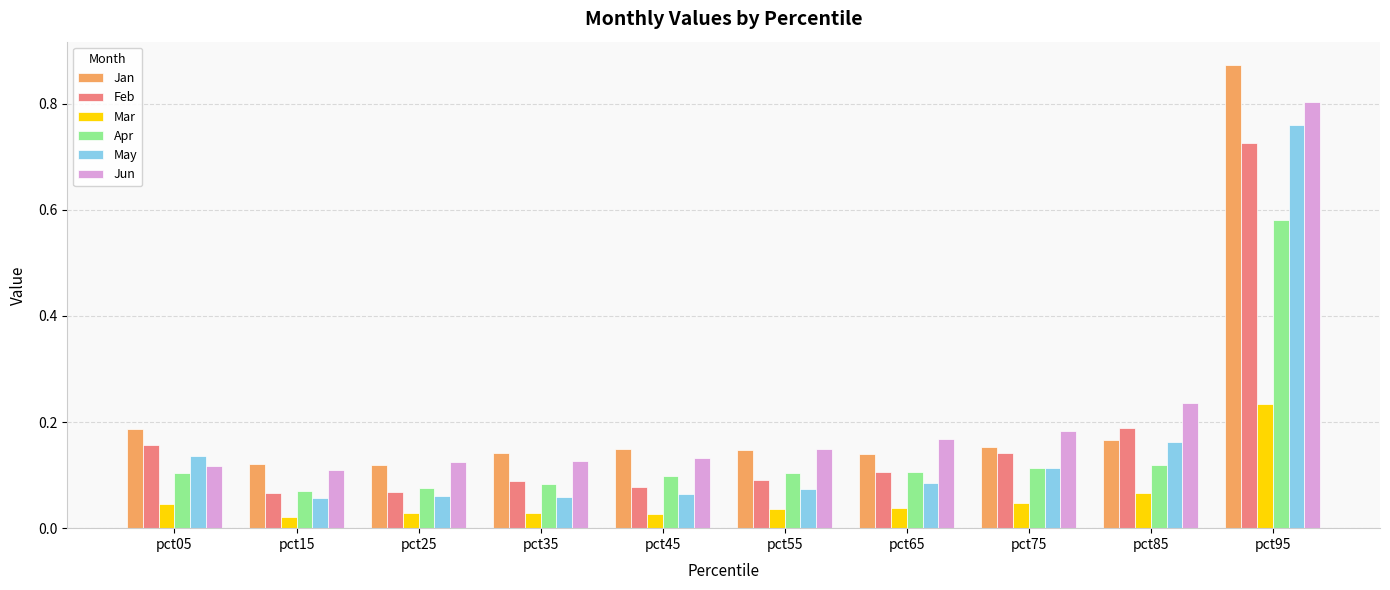

Which category has the highest value in the Apr series?

pct95